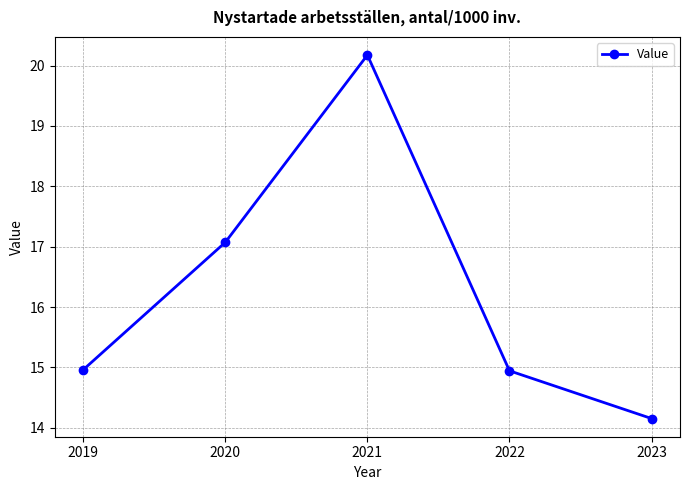

Is it true that the value at 2020 is 4.5?

False